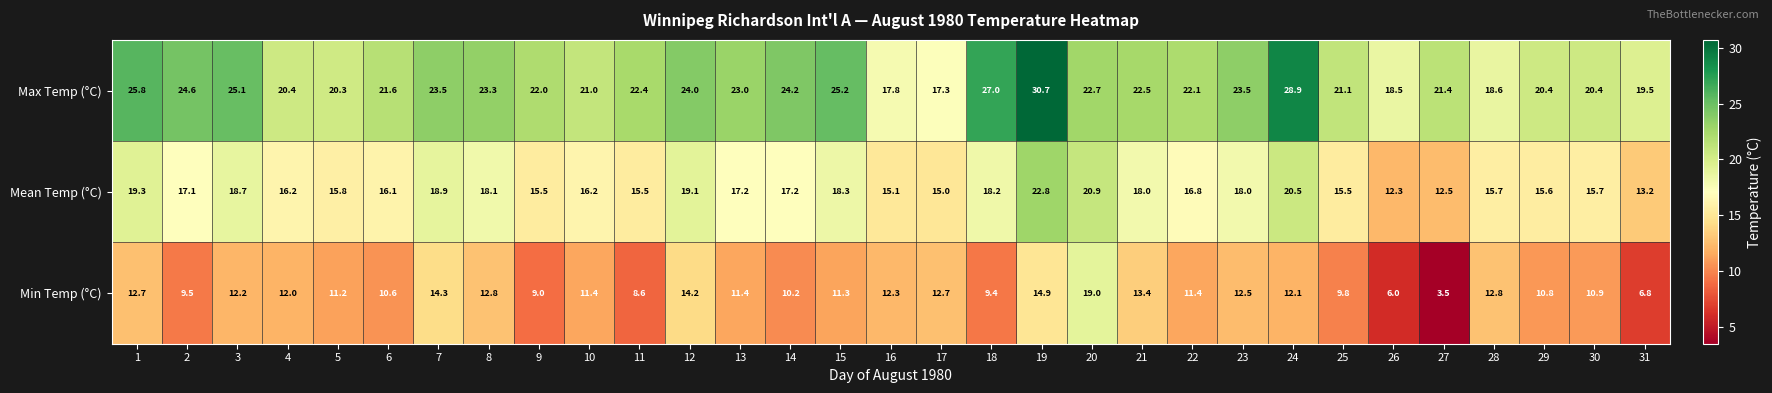

What is the sum of the Min Temp (°C) values at 30 and 15?

22.2